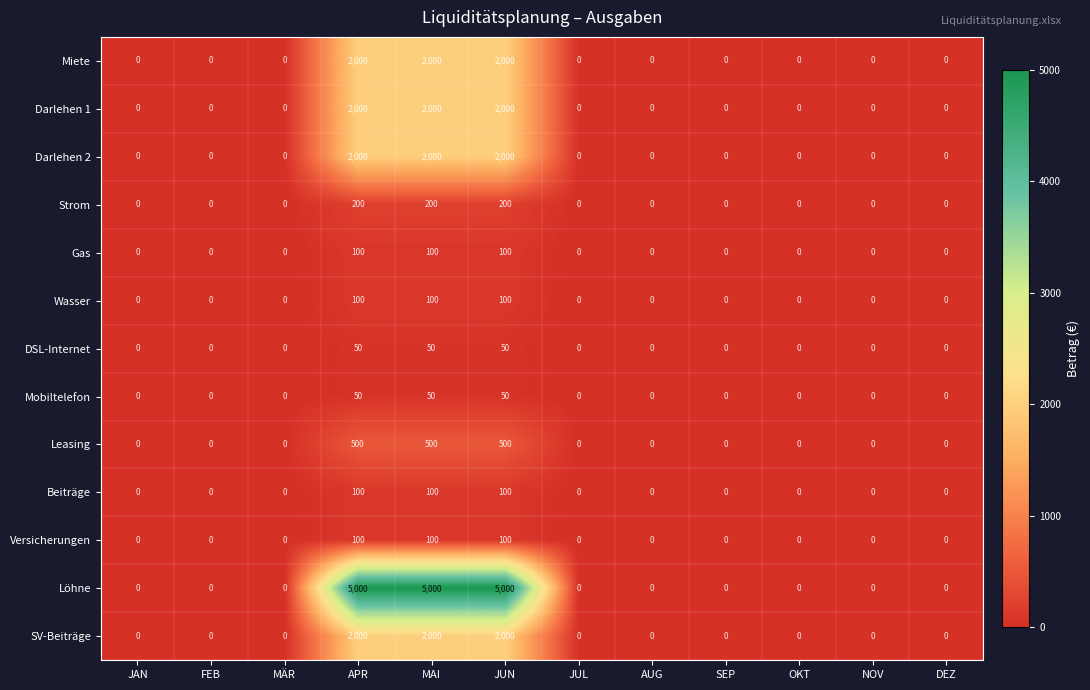

Which series has the largest total across all categories?

Löhne